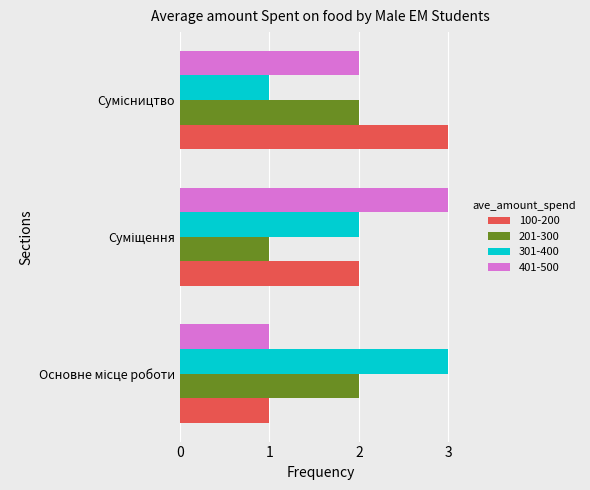

What is the greatest value displayed?

3